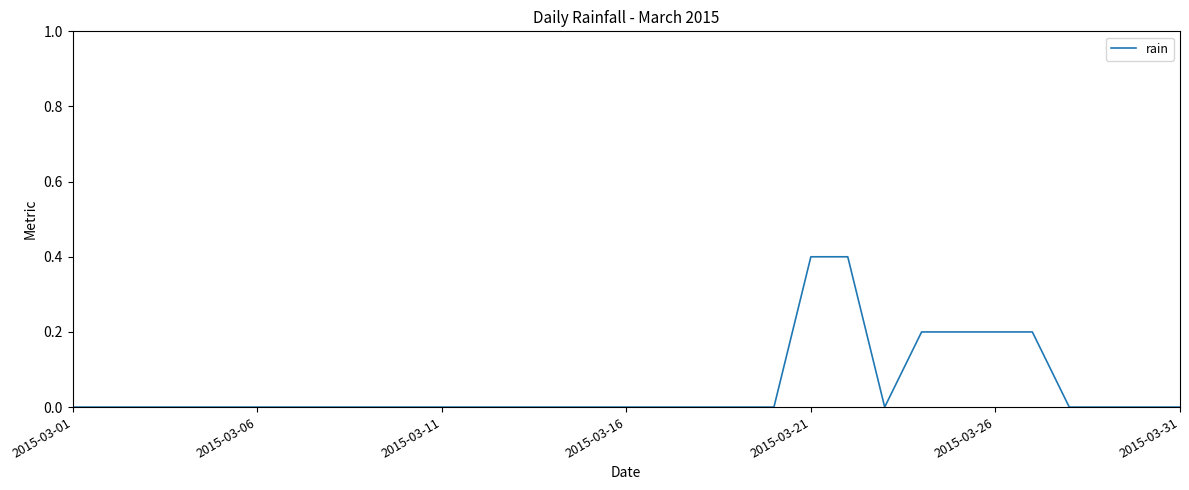

Does the chart display data point markers on the line(s)?

No